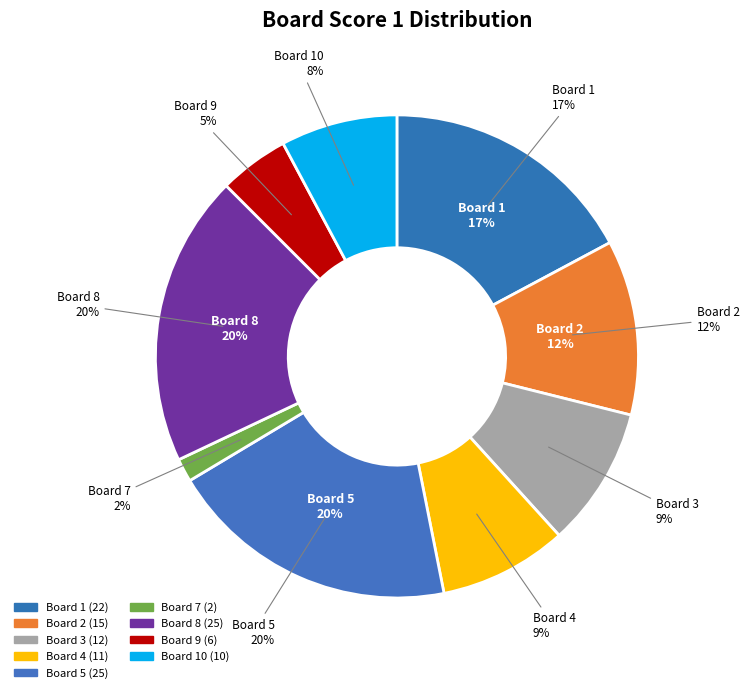

Does 1 account for over 50% of the chart?

No